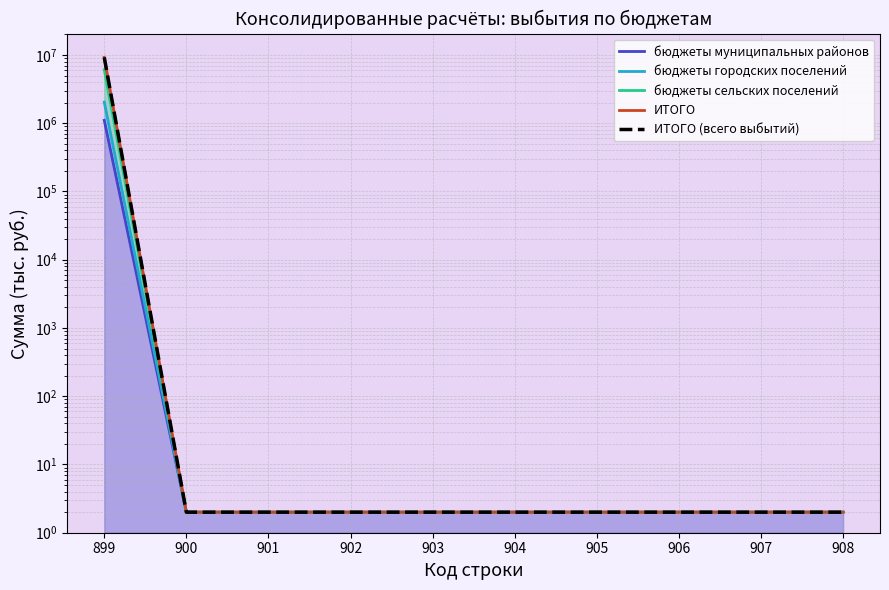

What is the sum of all бюджеты городских поселений values?

2038274.1